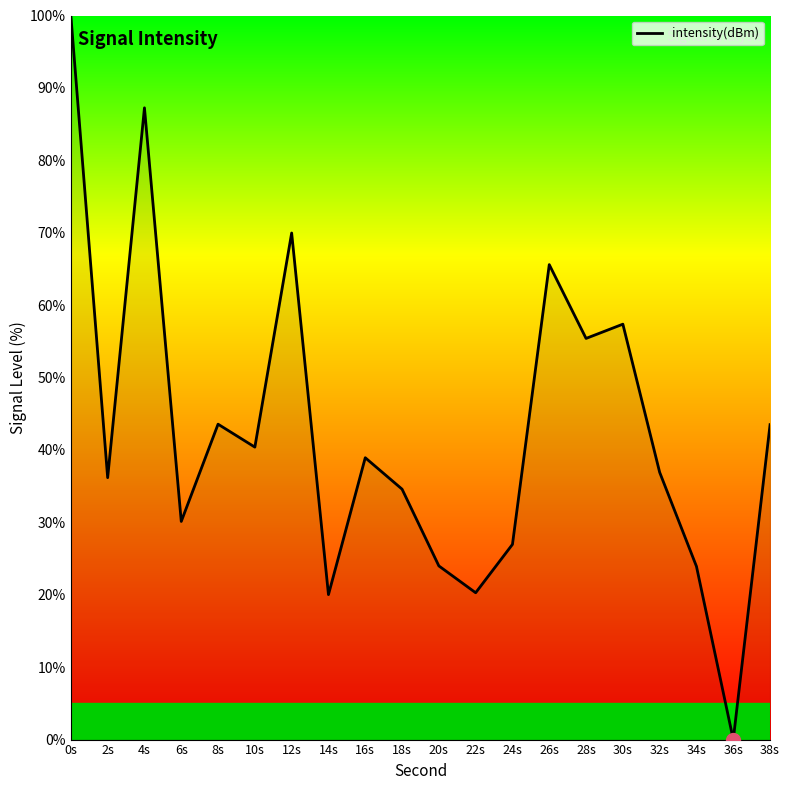

Is it true that the value at 4s is 136.7?

False